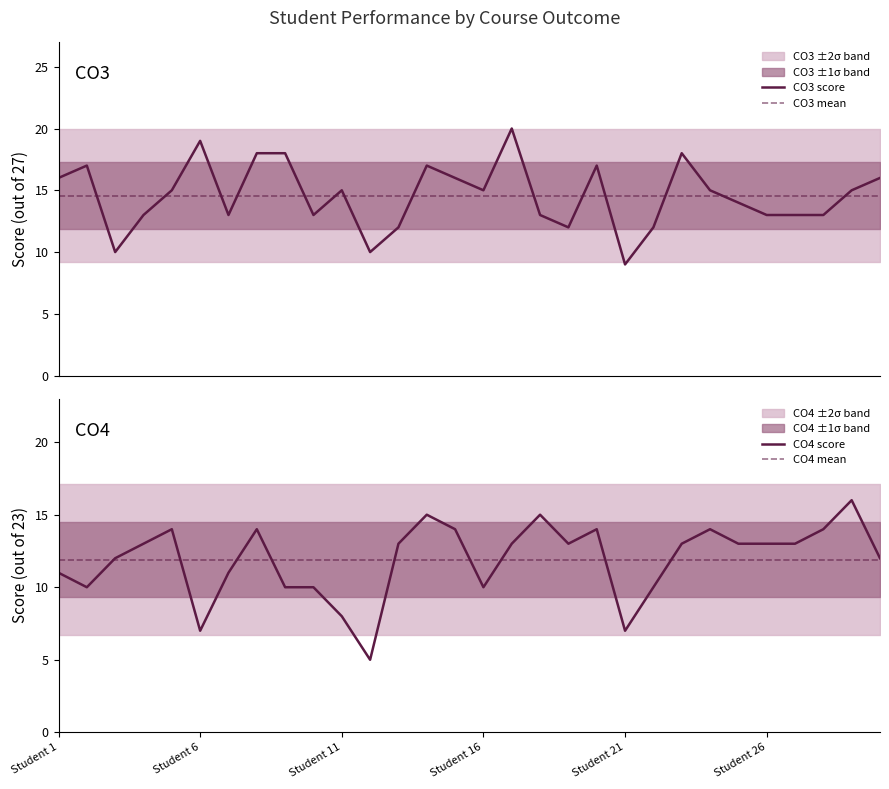

What is the average value of the CO3 mean series?

14.6